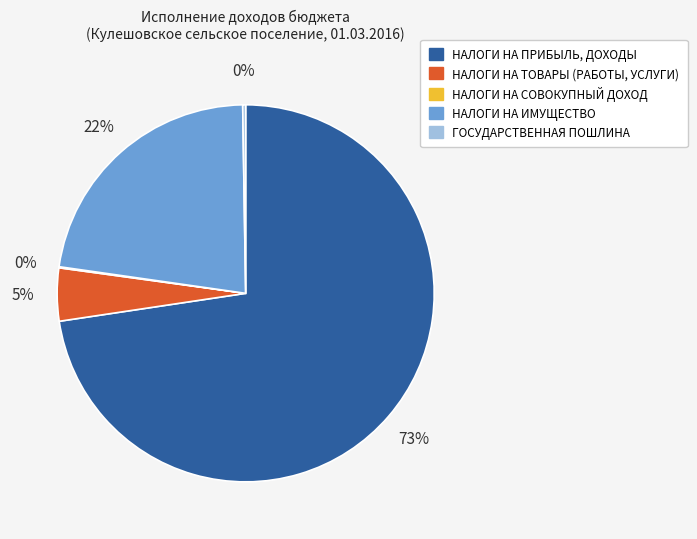

Is НАЛОГИ НА ИМУЩЕСТВО the majority of the pie?

No